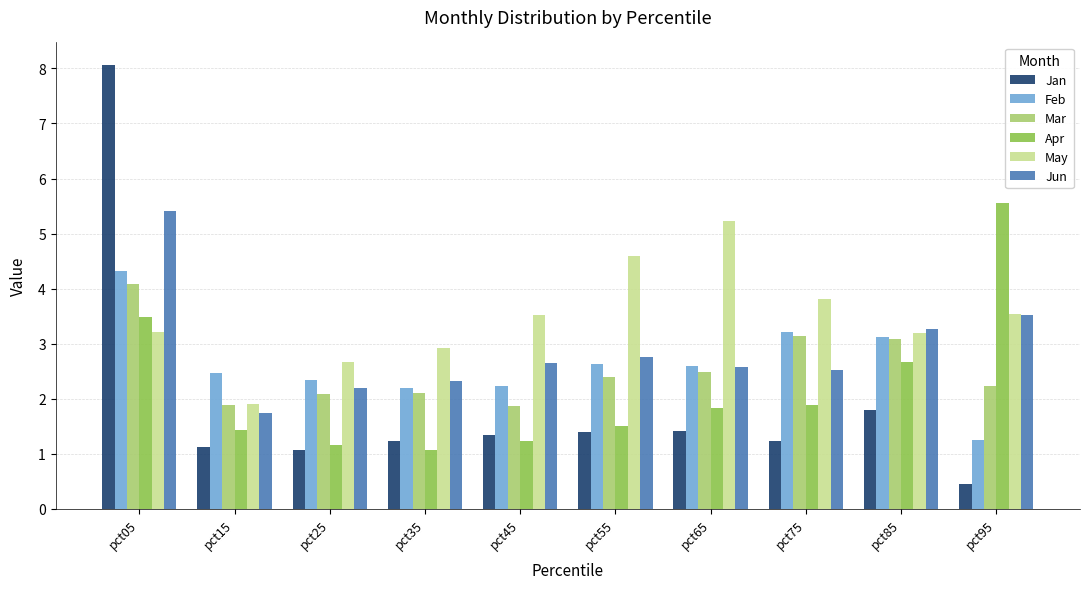

Which series has the largest range (max minus min)?

Jan